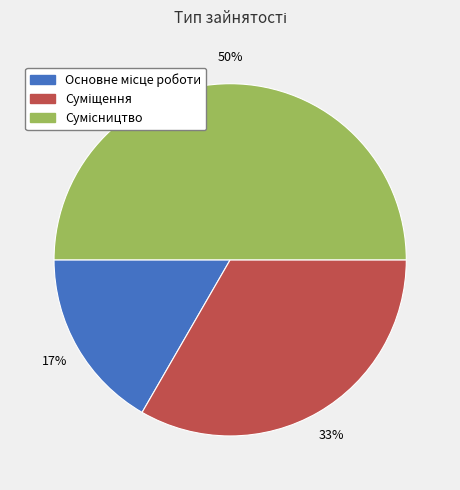

To the nearest percent, what is the average slice percentage?

33%